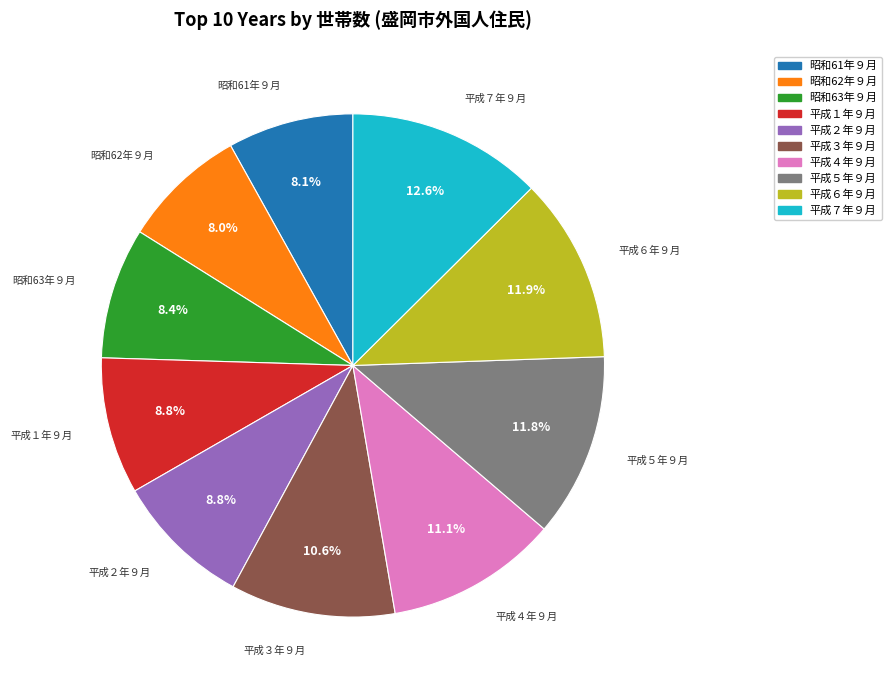

What is the largest slice in the pie chart?

平成７年９月